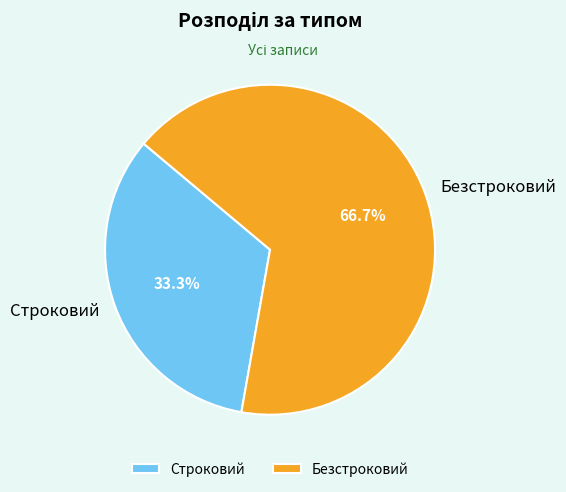

Which has a higher value, Безстроковий or Строковий?

Безстроковий